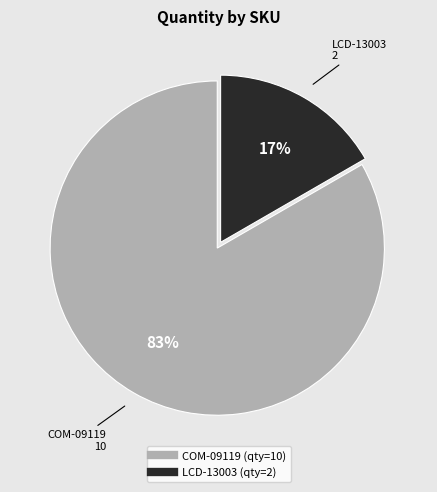

What percentage is the COM-09119 slice, to the nearest percent?

83%